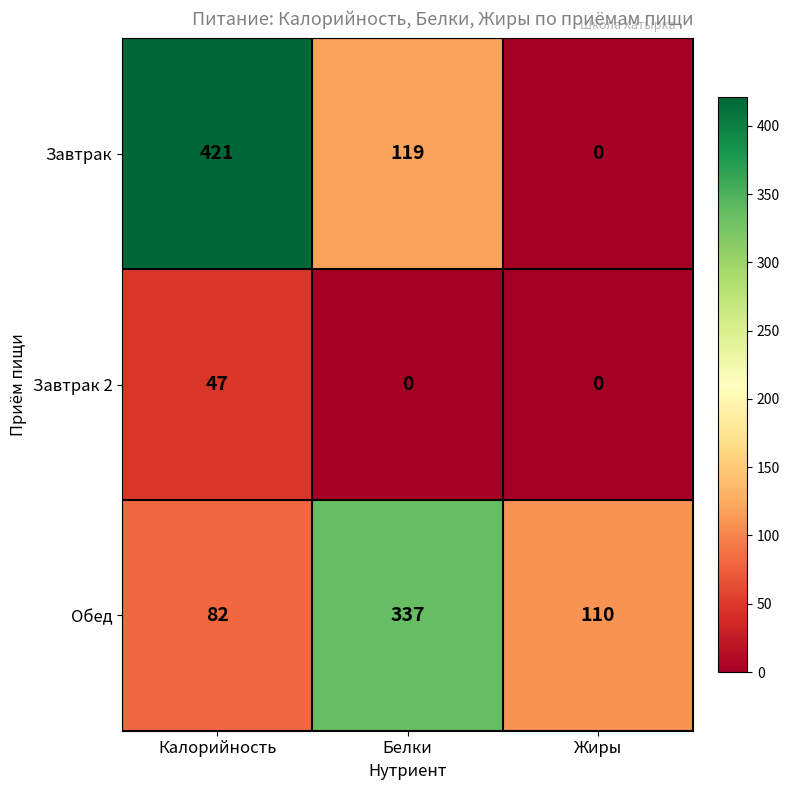

Which category has the highest value across all series?

Калорийность